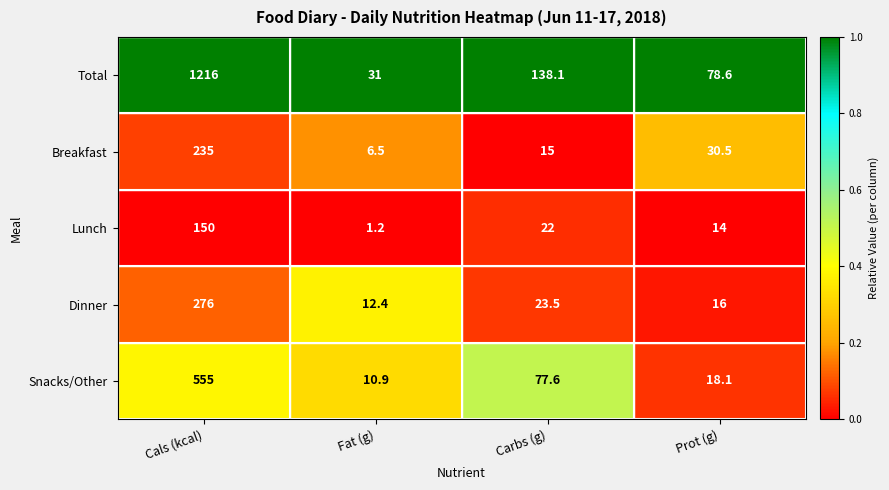

List the series in order of their peak value, highest first.

Total, Snacks/Other, Dinner, Breakfast, Lunch